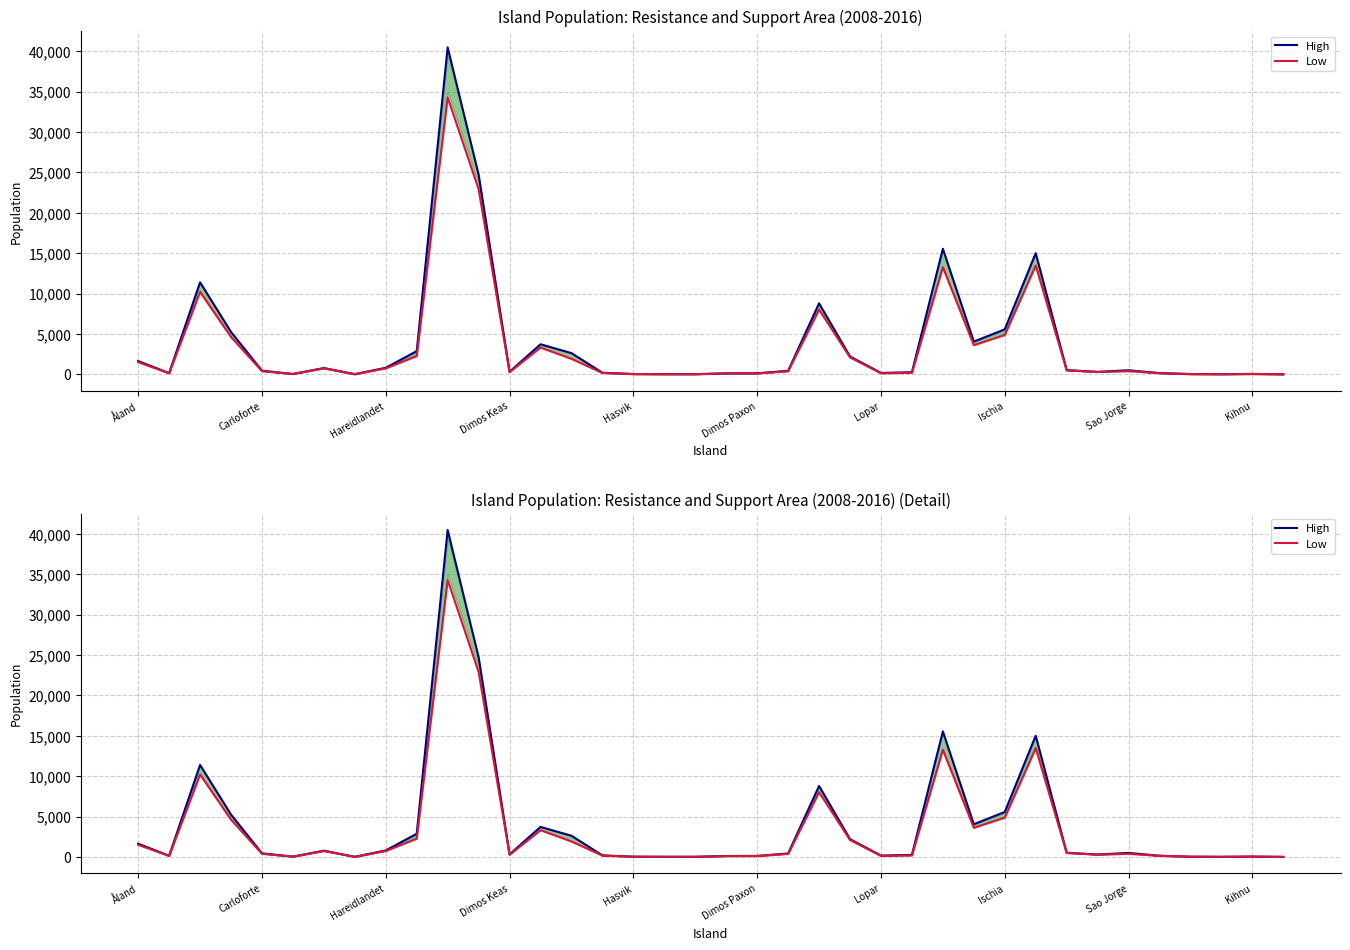

How many data points in High are less than 452?

19